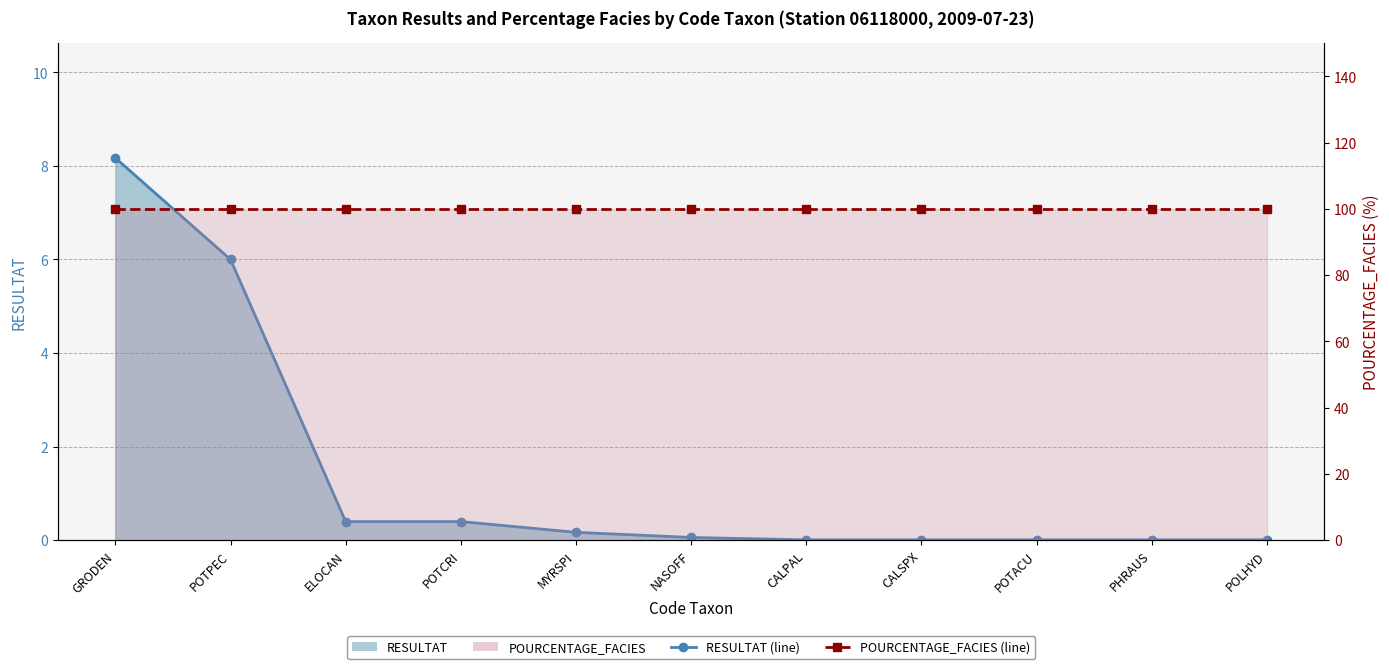

The value at MYRSPI is 0.3. True or false?

False